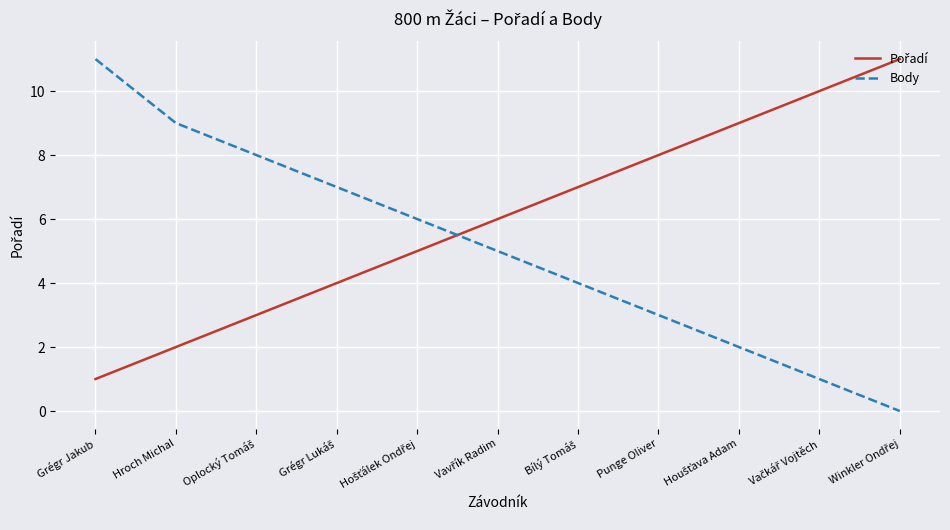

Which series has the largest range (max minus min)?

Body